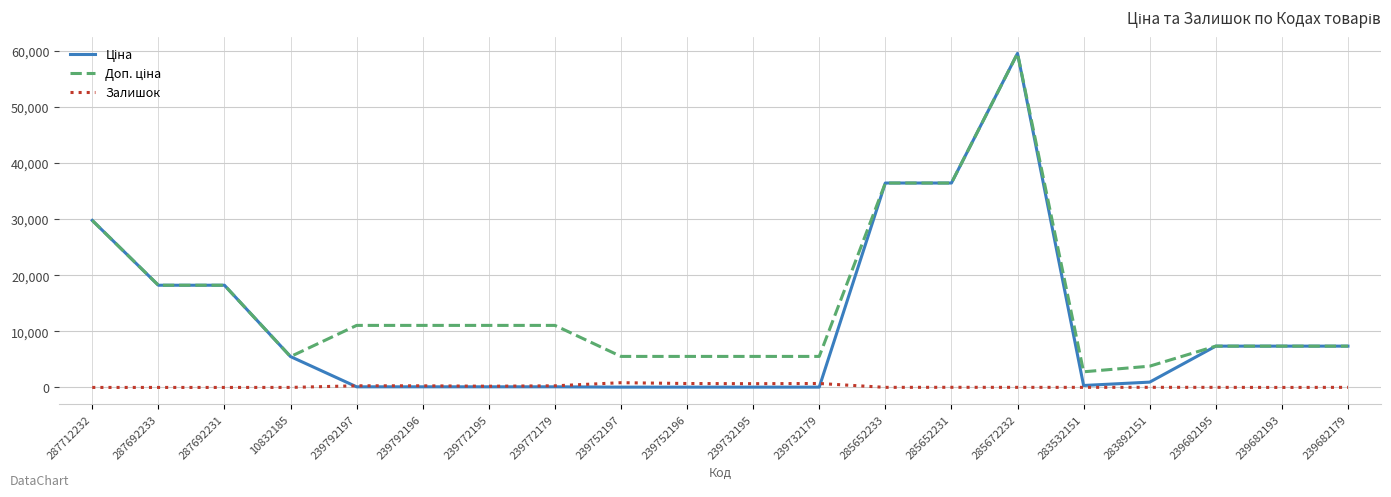

What value does the Залишок series have at 10832185?

6.0